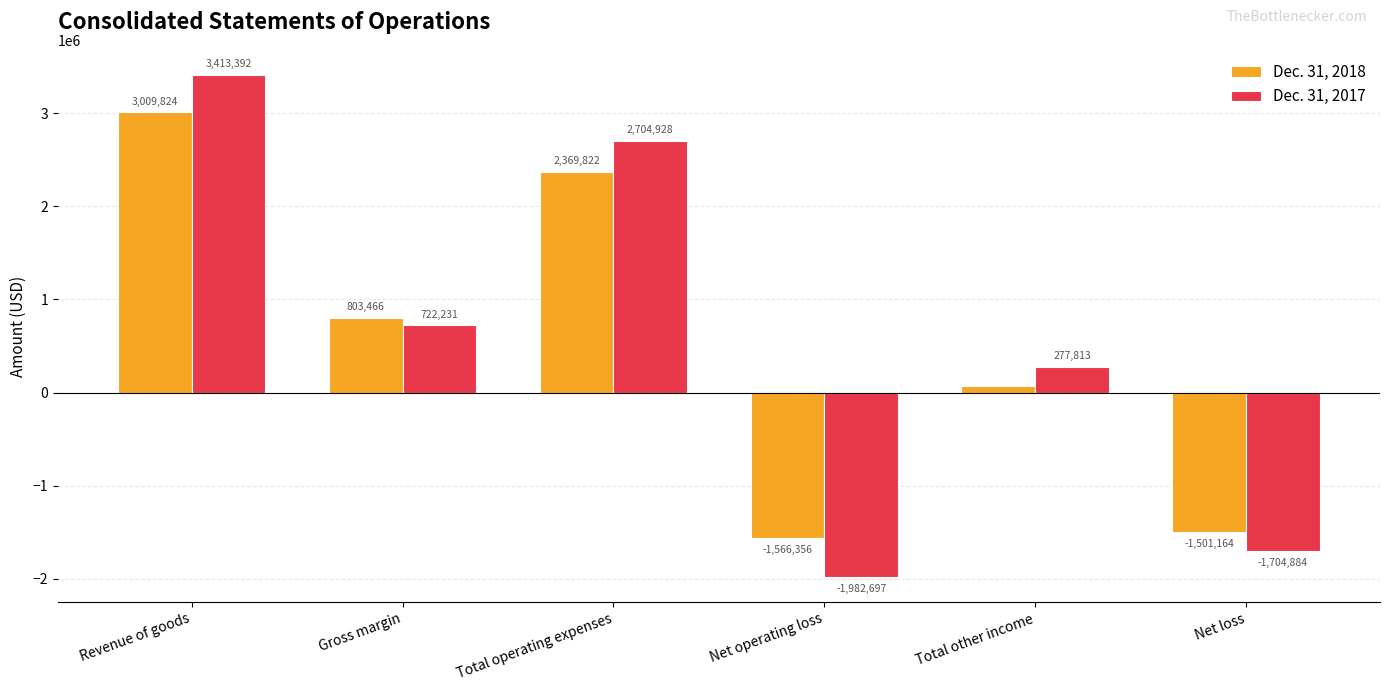

What is the sum of the Dec. 31, 2017 values at Gross margin and Net operating loss?

-1260466